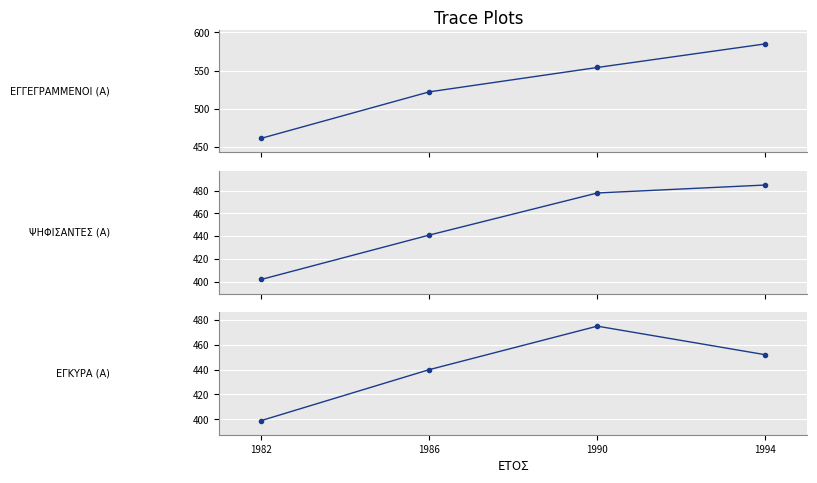

How many values in the ΕΓΓΕΓΡΑΜΜΕΝΟΙ (Α) series are below 554?

2